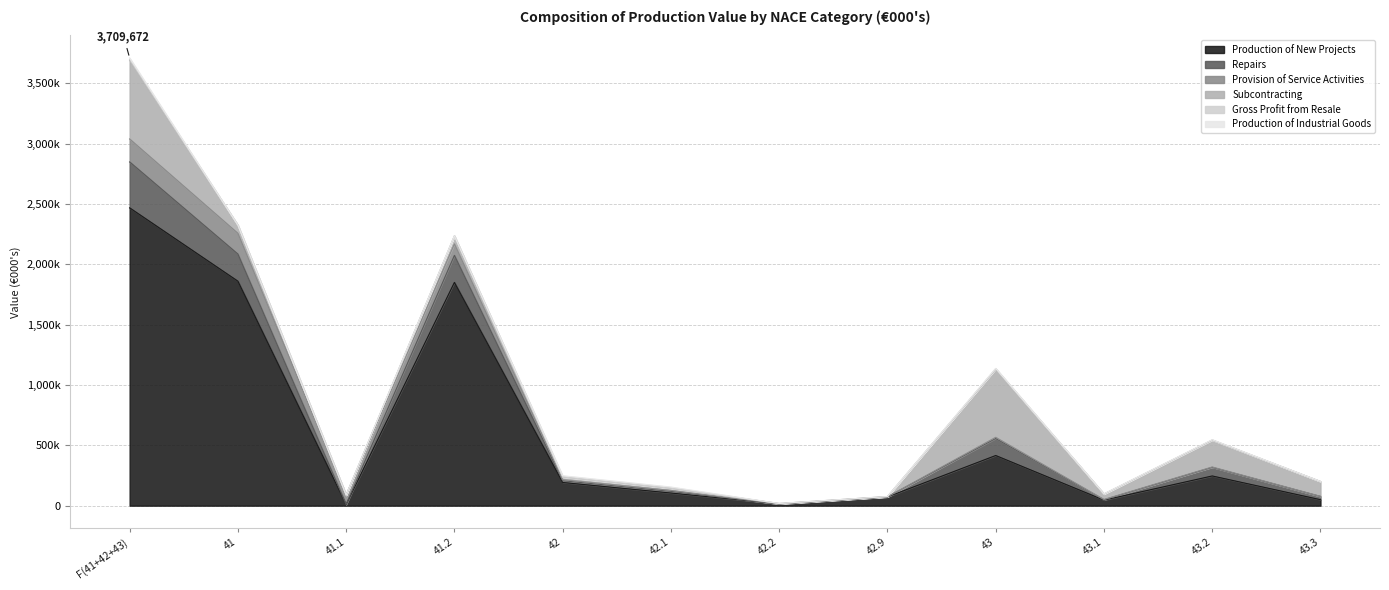

List the series in order of their peak value, highest first.

Production of New Projects, Subcontracting, Repairs, Provision of Service Activities, Production of Industrial Goods, Gross Profit from Resale